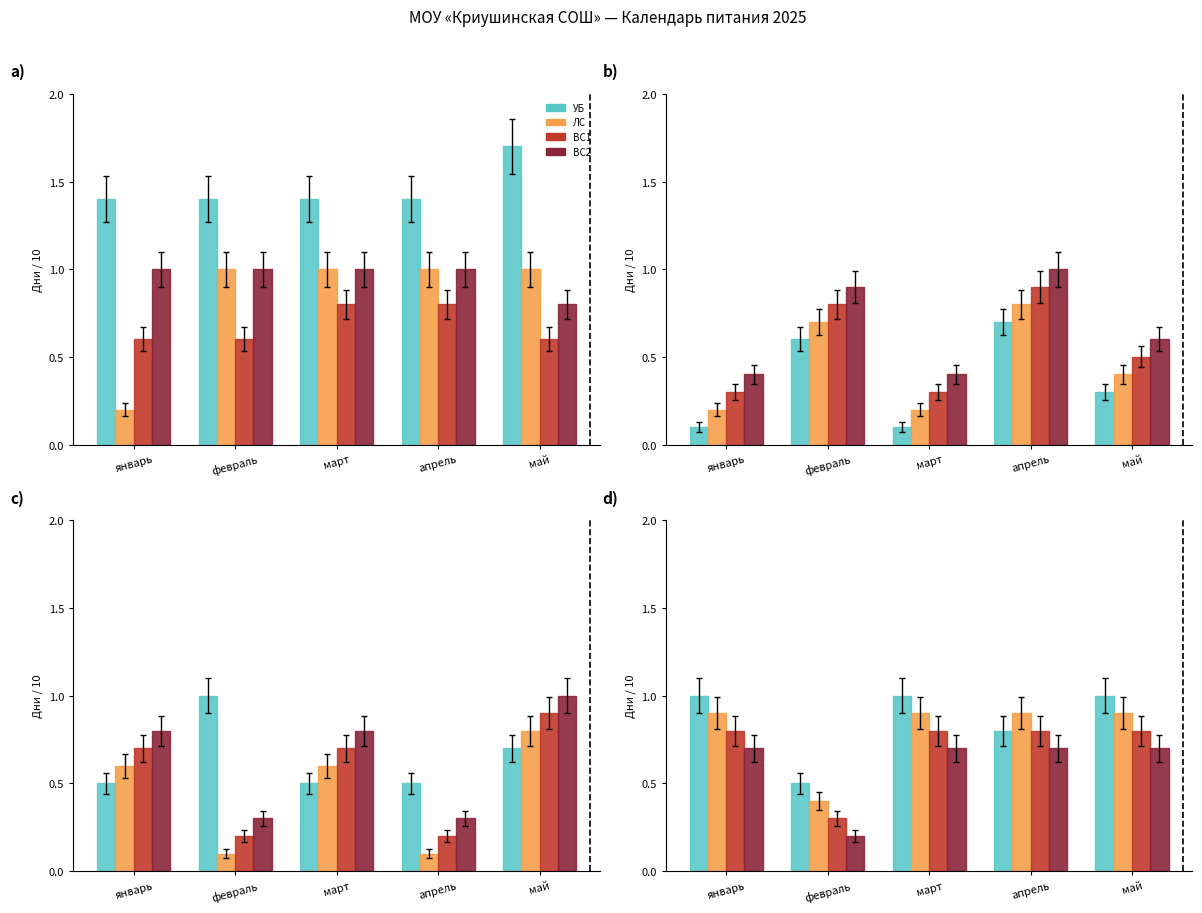

What position from the left is март?

3